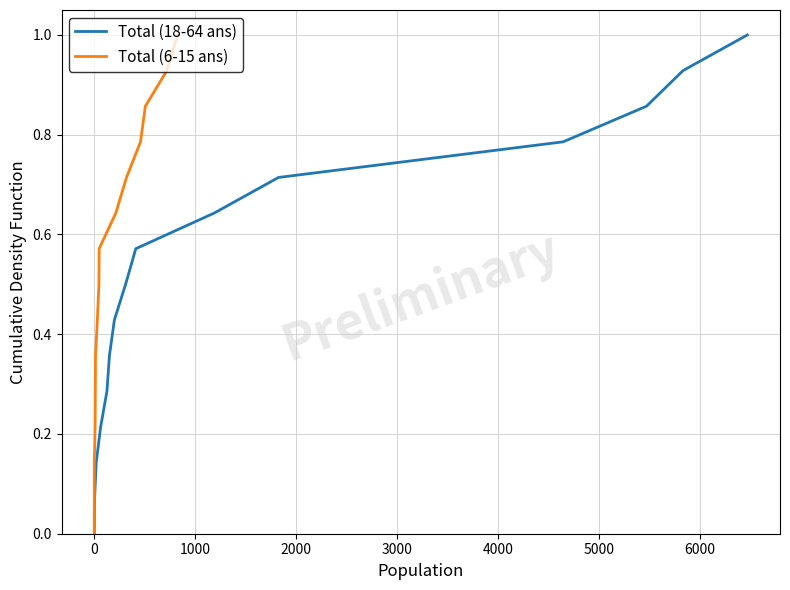

Reading left to right, list all the values displayed in this chart.

Total (18-64 ans): 0.0	0.1	0.1	0.2	0.3	0.4	0.4	0.5	0.6	0.6	0.7	0.8	0.9	0.9	1.0
Total (6-15 ans): 0.0	0.1	0.1	0.2	0.3	0.4	0.4	0.5	0.6	0.6	0.7	0.8	0.9	0.9	1.0